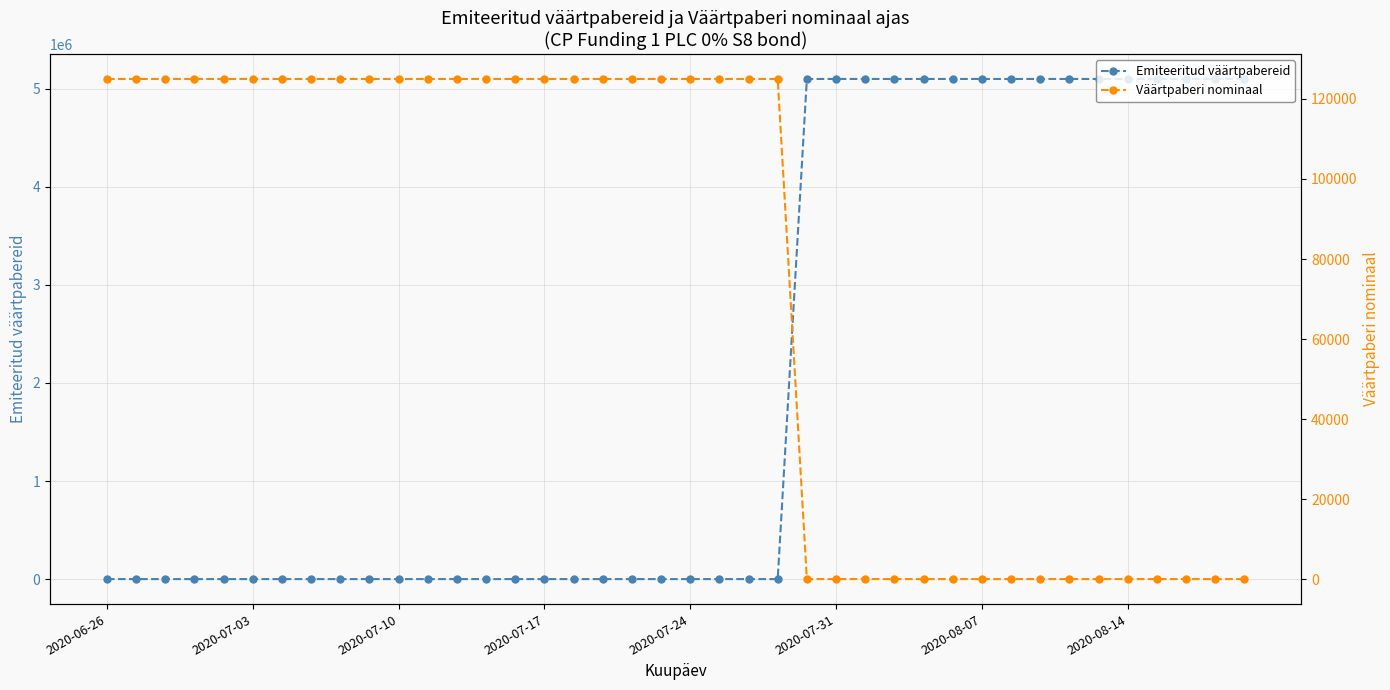

What is the highest value of the Emiteeritud väärtpabereid series?

5100000